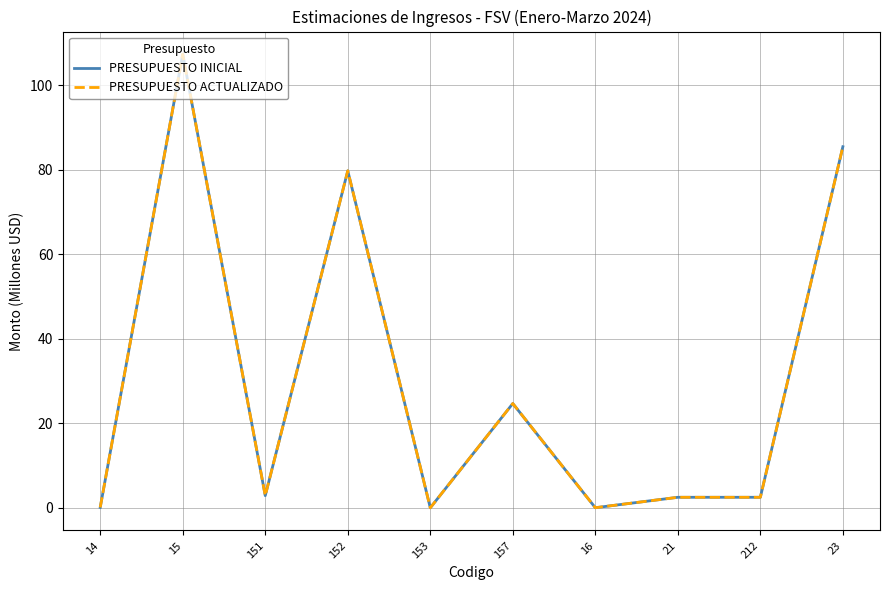

Reading right to left, what are all the values shown in this chart?

PRESUPUESTO INICIAL: 23=85.5	212=2.5	21=2.5	16=0.0	157=24.7	153=0.0	152=79.8	151=2.9	15=107.4	14=0.1
PRESUPUESTO ACTUALIZADO: 23=85.5	212=2.5	21=2.5	16=0.0	157=24.7	153=0.0	152=79.8	151=2.9	15=107.4	14=0.1